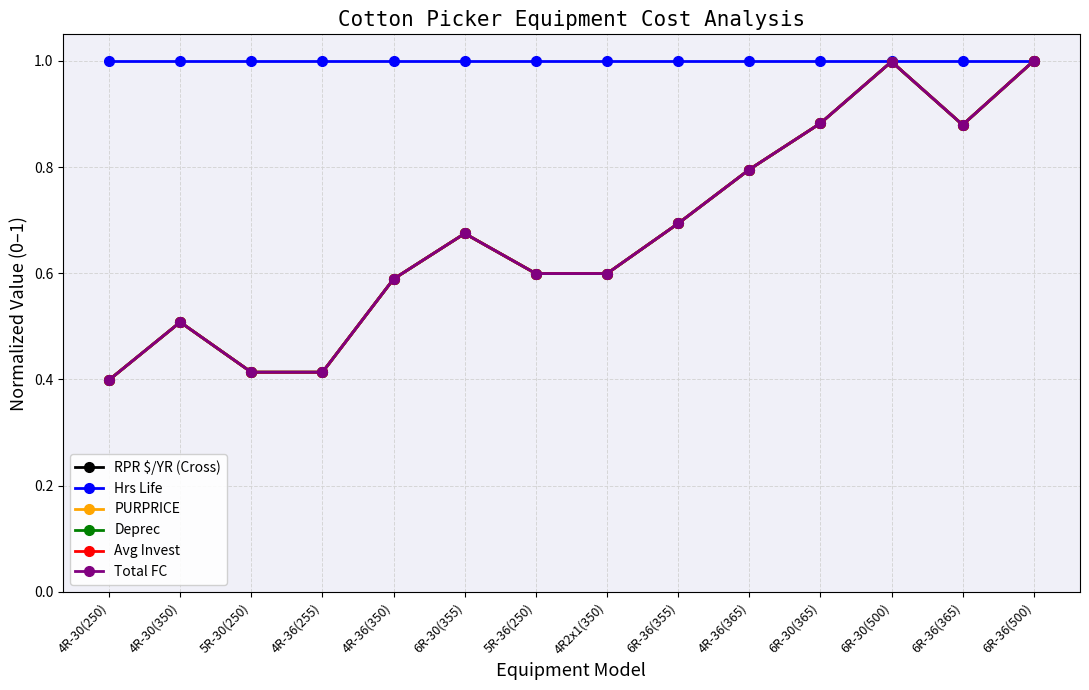

What is the sum of all Total FC values?

9.4